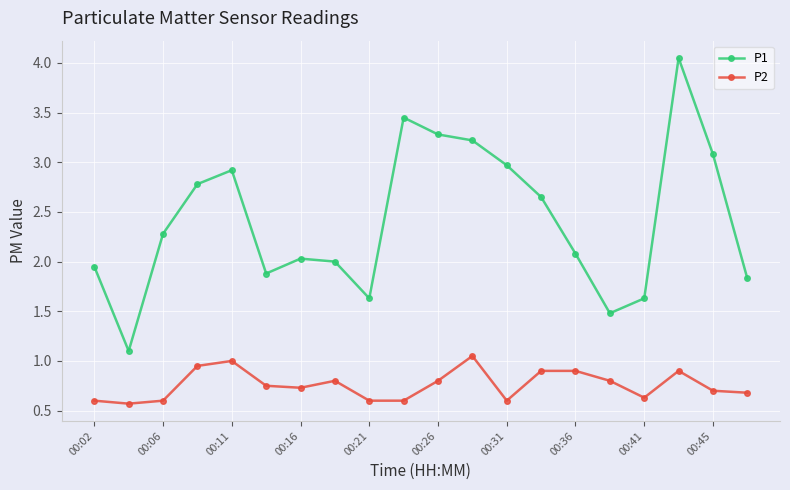

Which series has the widest spread of values?

P1